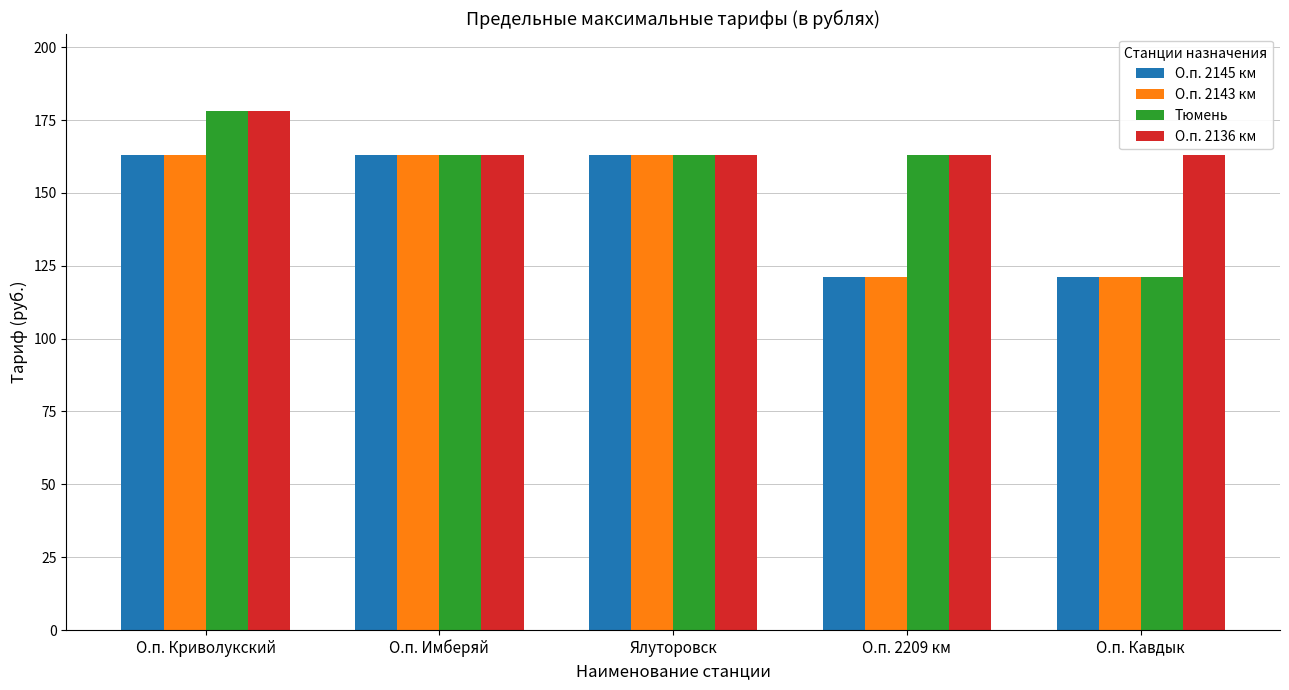

What is the difference between the highest and lowest values at О.п. 2209 км?

42